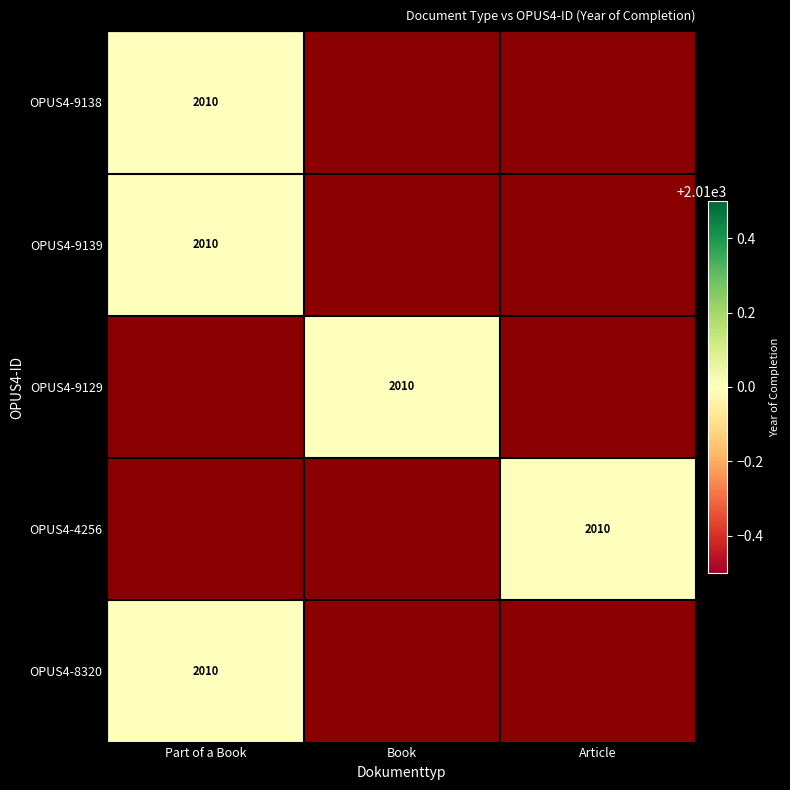

The OPUS4-9129 series shows 2865 at Book. True or false?

False